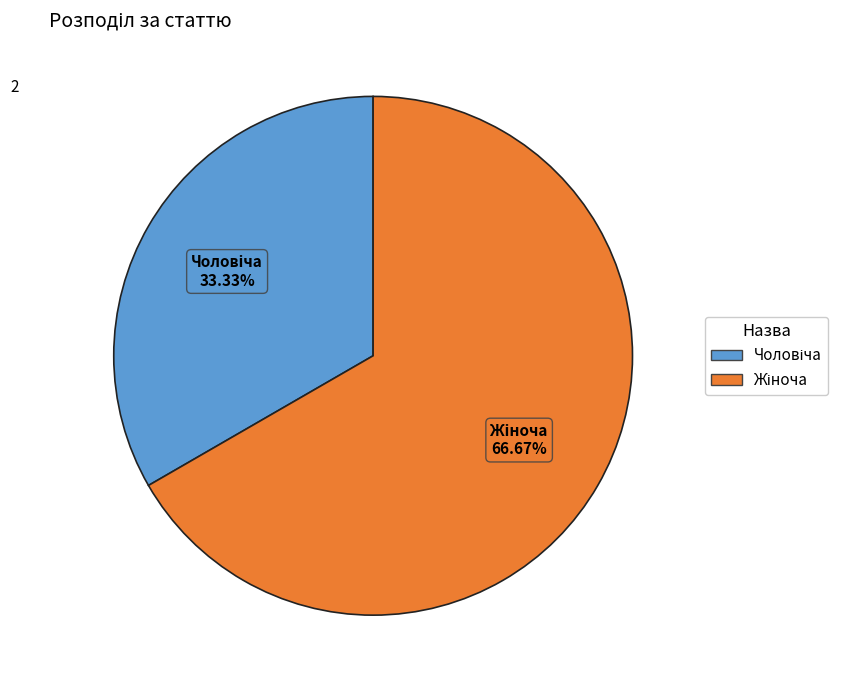

Is there a majority slice in this chart?

Yes